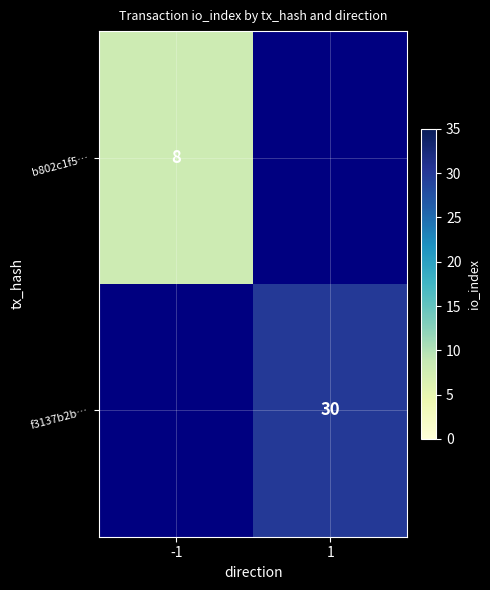

The b802c1f5… series shows 14 at -1. True or false?

False